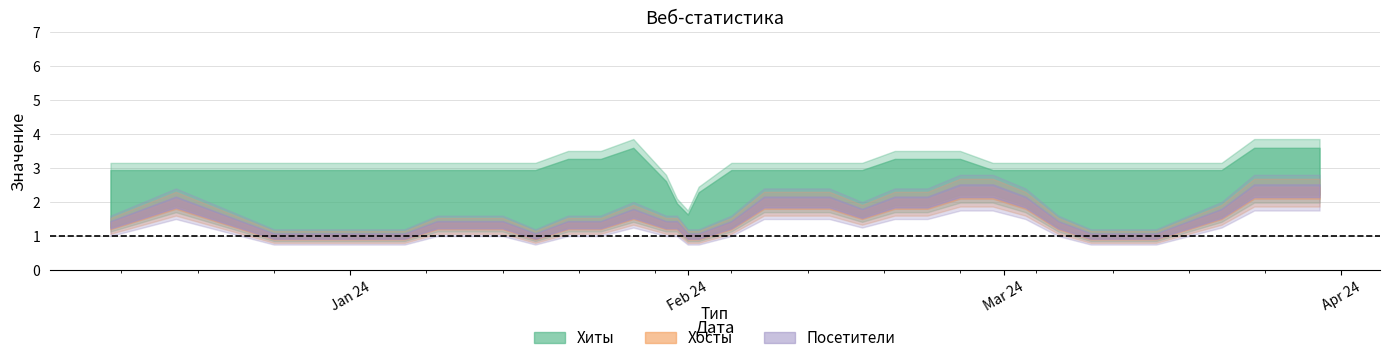

At which label does Хосты reach its minimum?

2024-03-18